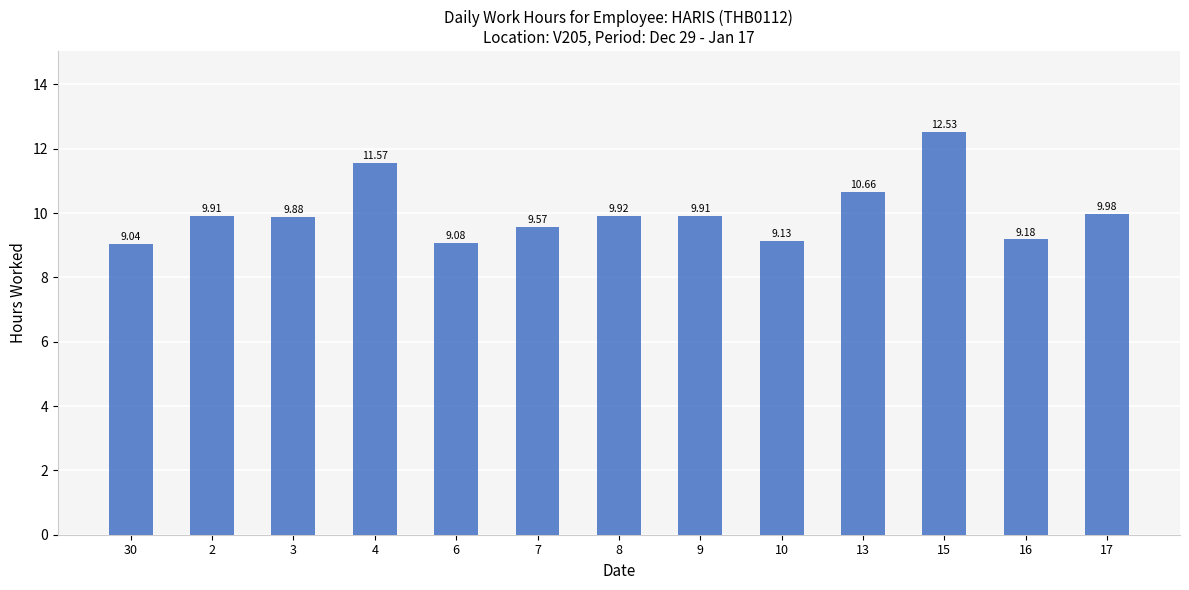

Approximately how many times larger is the value at 17 compared to 13?

0.9